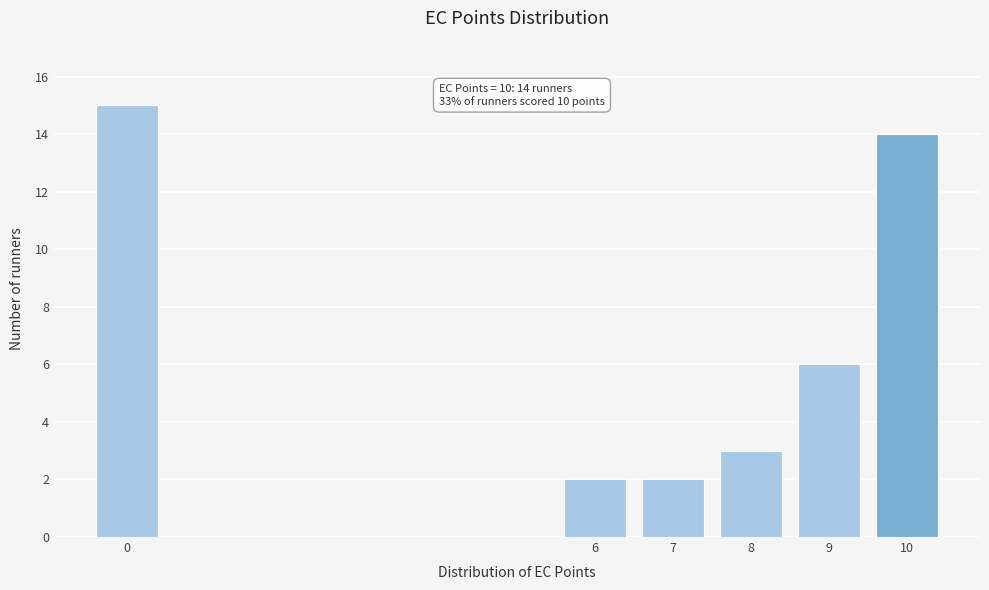

Reading left to right, transcribe all the data shown in this chart.

0=15	6=2	7=2	8=3	9=6	10=14